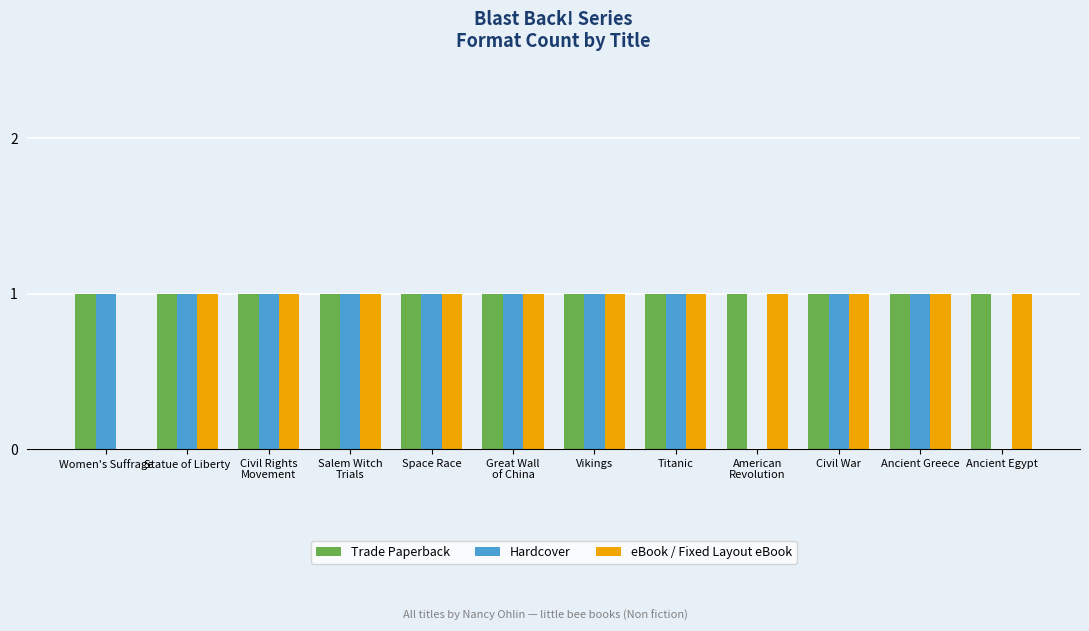

Reading left to right, transcribe all the data shown in this chart.

Trade Paperback: 1	1	1	1	1	1	1	1	1	1	1	1
Hardcover: 1	1	1	1	1	1	1	1	0	1	1	0
eBook / Fixed Layout eBook: 0	1	1	1	1	1	1	1	1	1	1	1